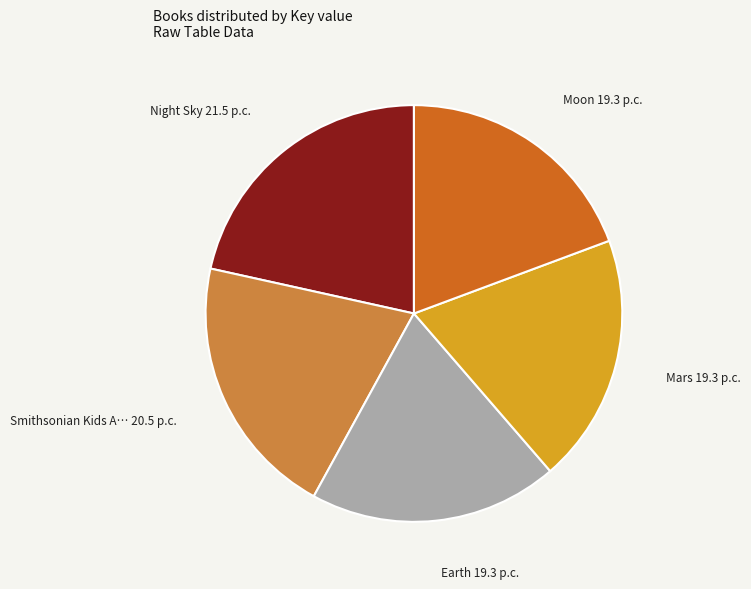

Count the number of slices in the pie.

5